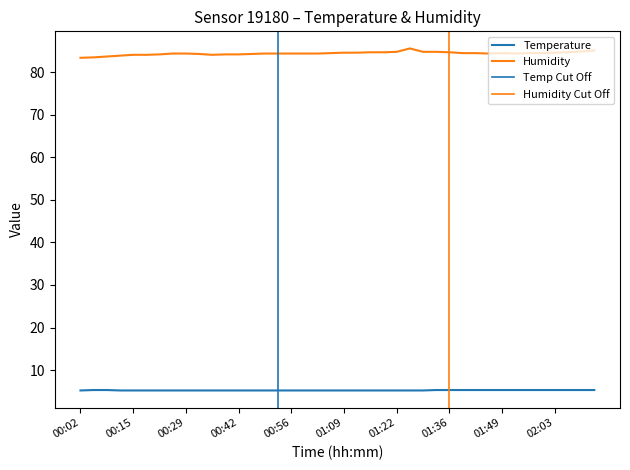

What is the average value of the temperature series?

5.2